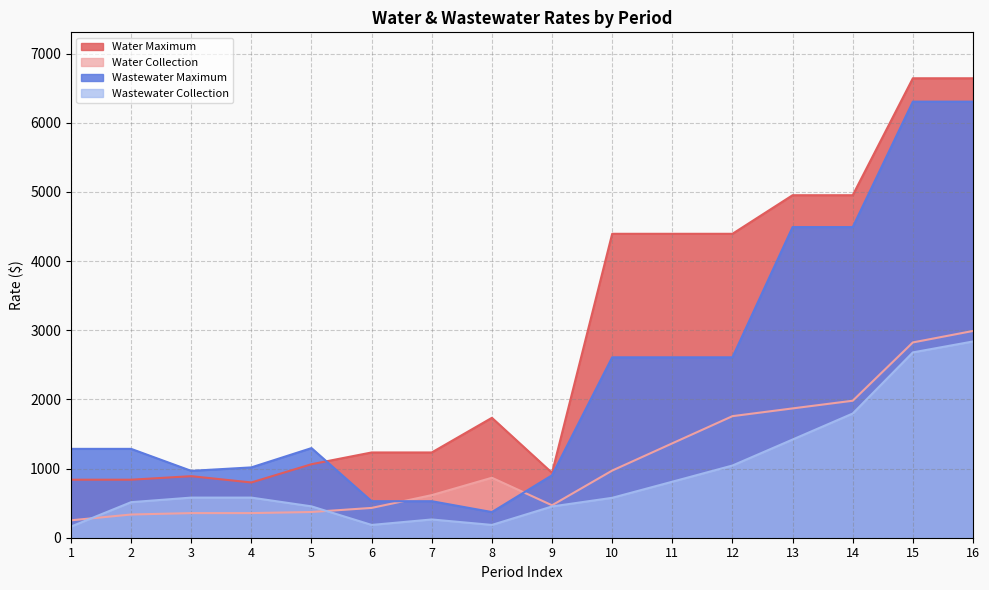

Is the value of Wastewater Maximum at 16 greater than the value of Water Maximum at 8?

Yes